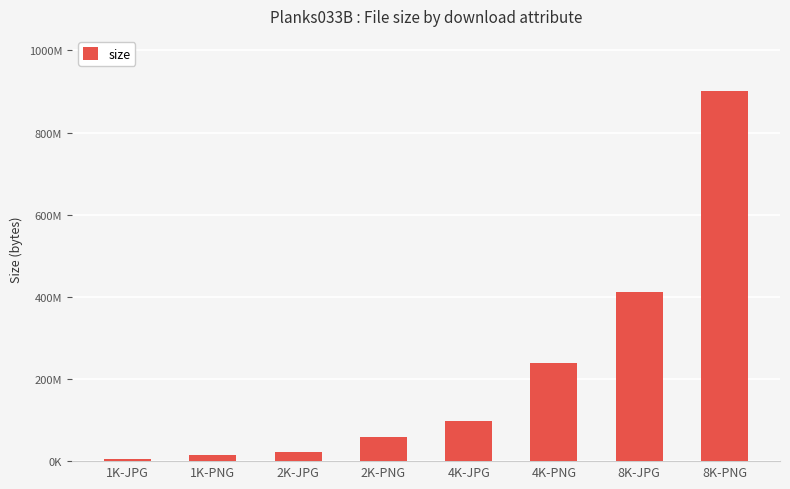

Are the bars horizontal?

No